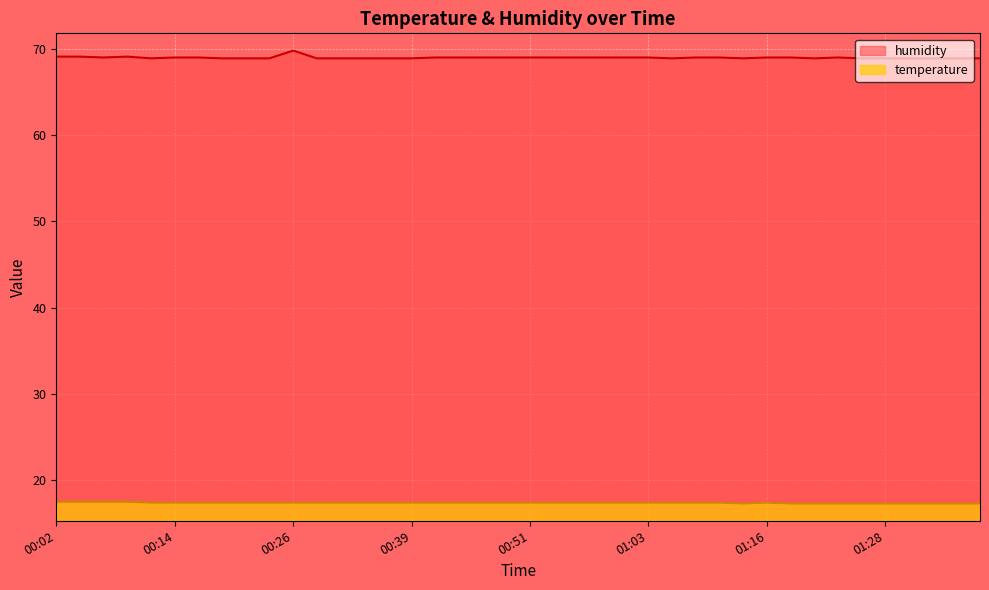

What are all the series names shown in the legend?

humidity, temperature